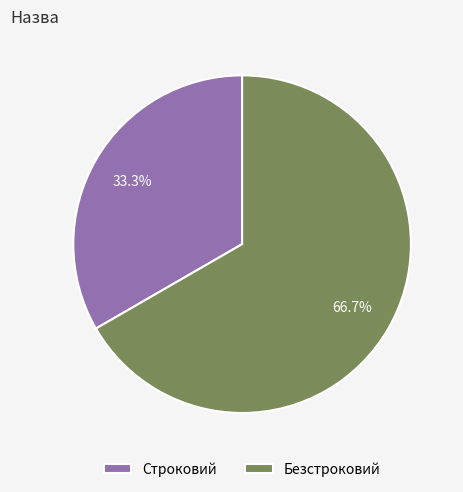

Rank the categories by value from lowest to highest.

Строковий, Безстроковий